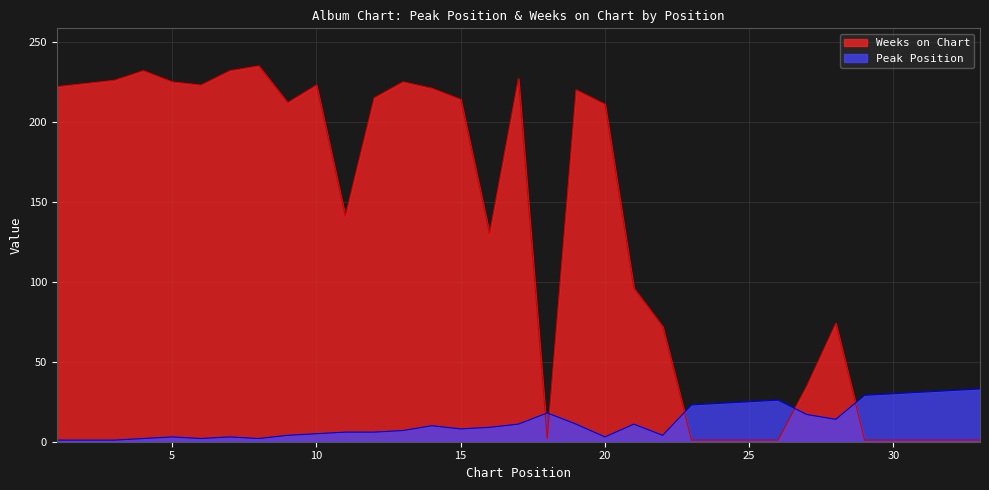

Which series has the largest range (max minus min)?

Weeks on Chart